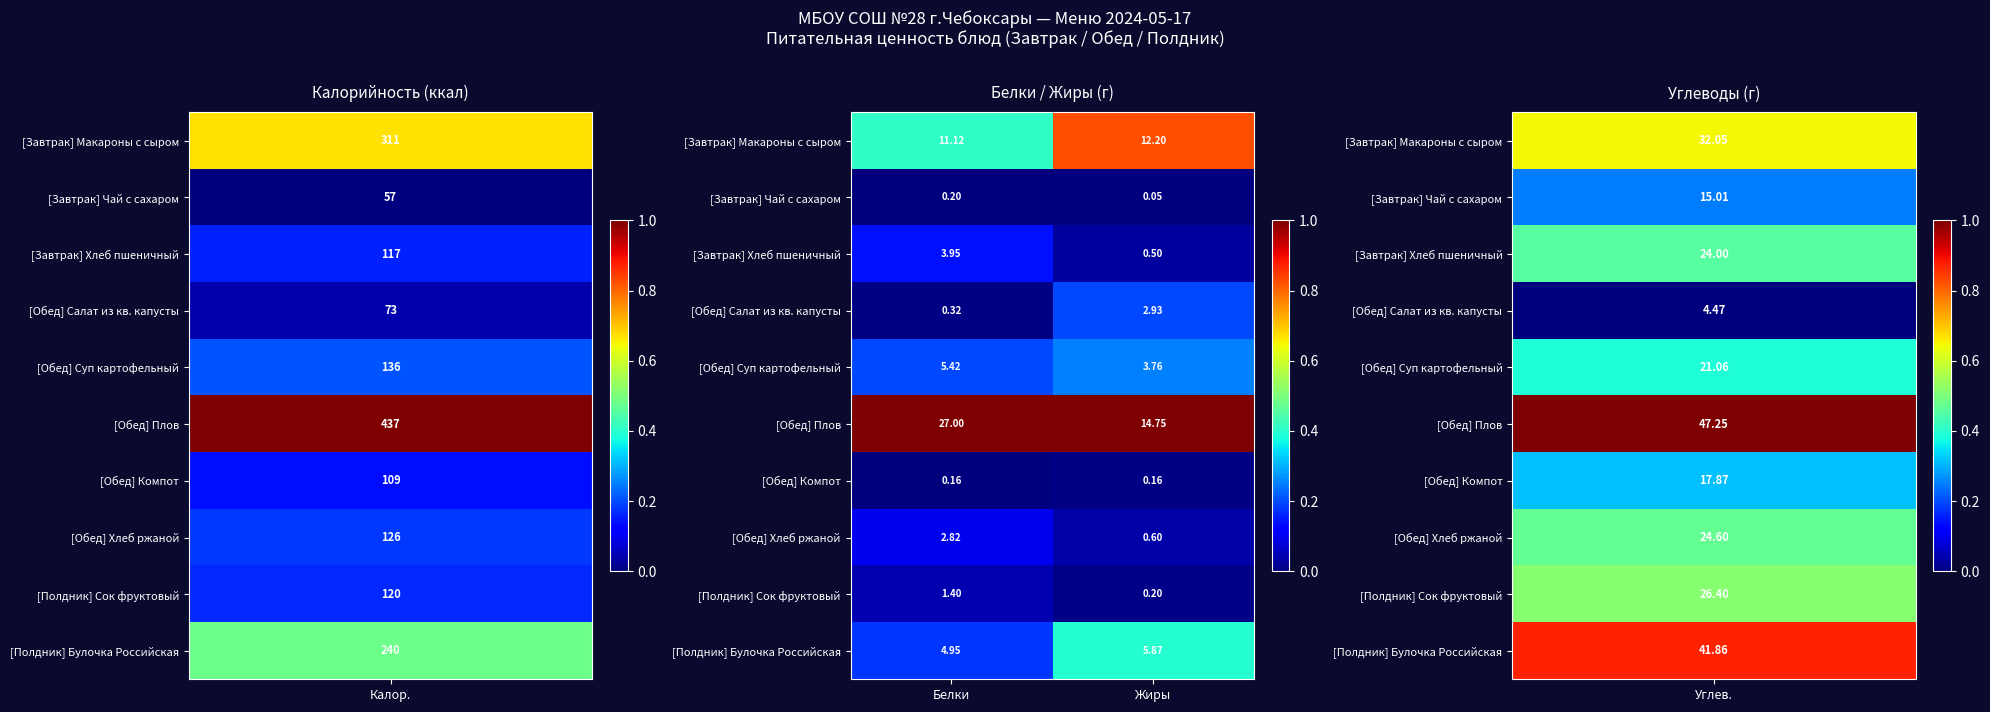

At Белки, list the series in order from largest to smallest.

[Обед] Плов, [Завтрак] Макароны с сыром, [Обед] Суп картофельный, [Полдник] Булочка Российская, [Завтрак] Хлеб пшеничный, [Обед] Хлеб ржаной, [Полдник] Сок фруктовый, [Обед] Салат из кв. капусты, [Завтрак] Чай с сахаром, [Обед] Компот